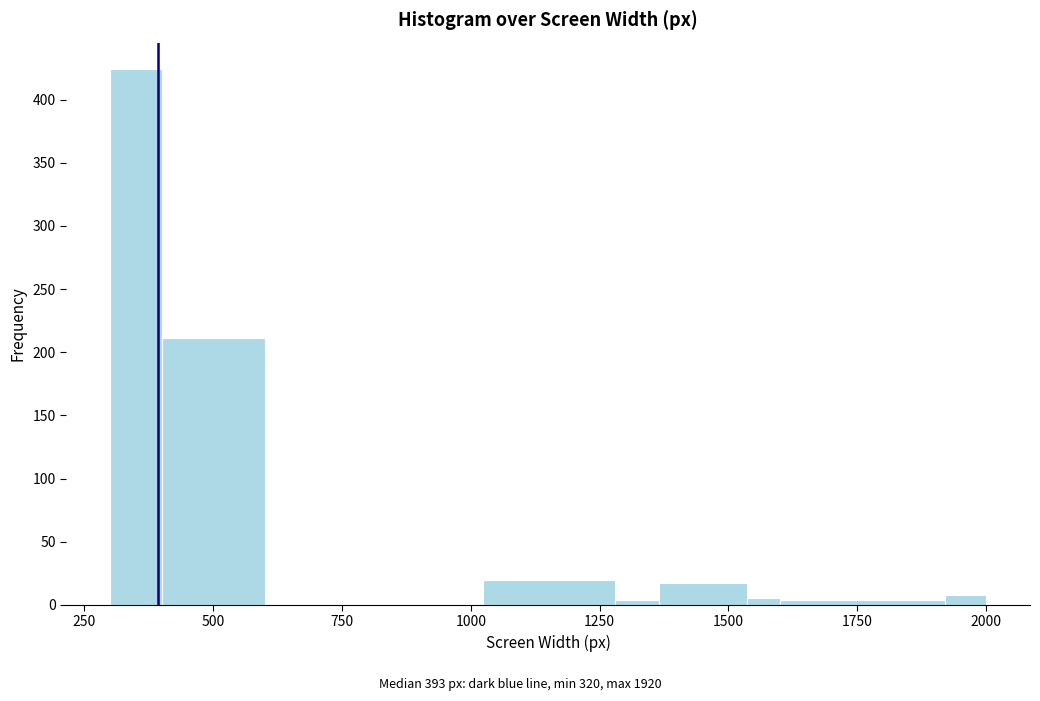

Read against the x-axis, roughly where is the centre of the tallest bar?

350